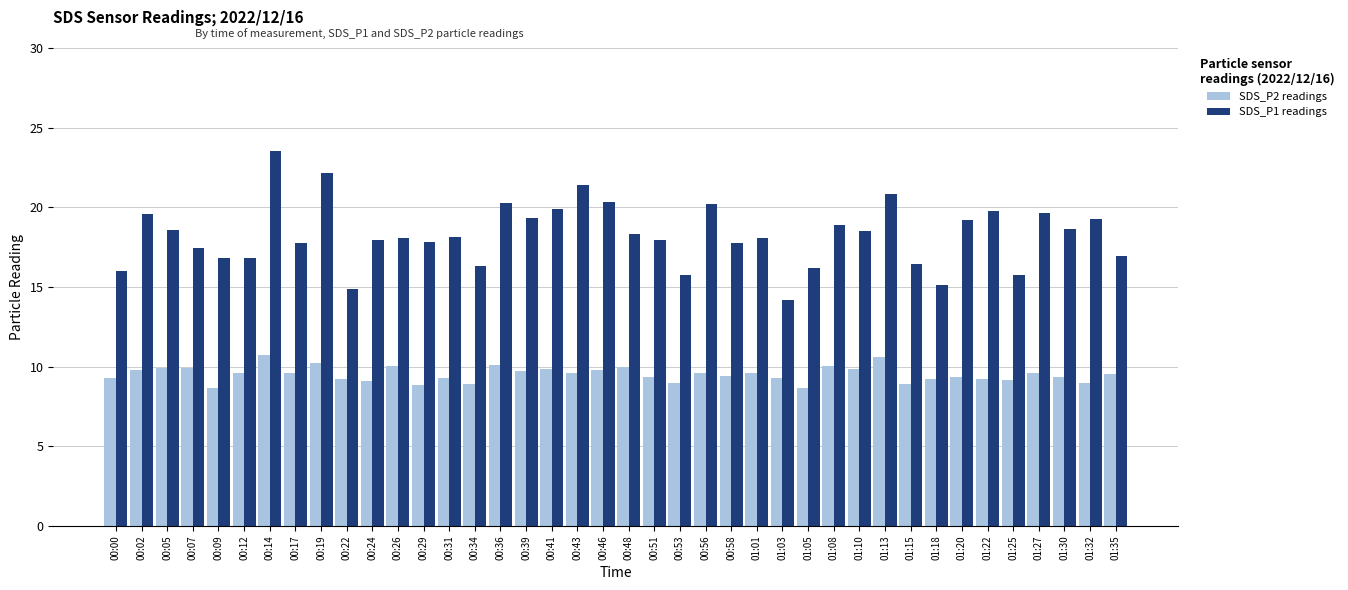

The SDS_P1 readings series shows 19.7 at 01:27. True or false?

True